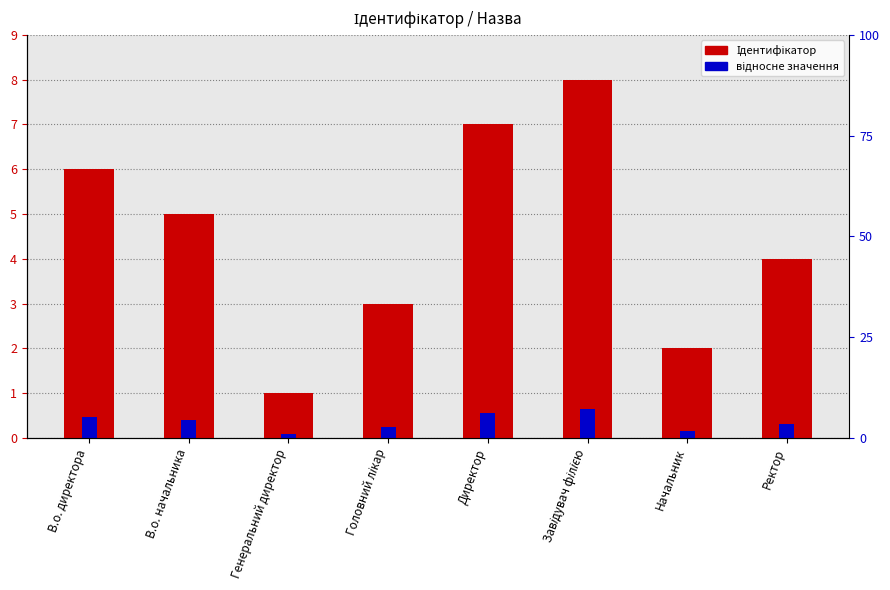

Is the value of Ідентифікатор at Генеральний директор greater than the value of відносне значення at В.о. директора?

Yes